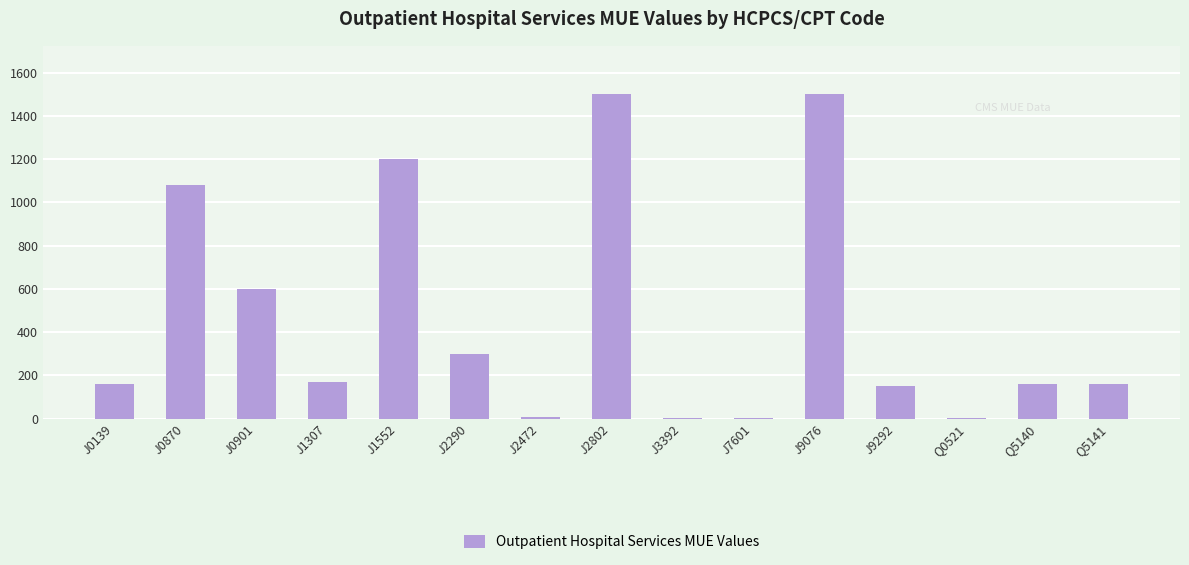

The chart shows a value of 1845 at J1552. True or false?

False